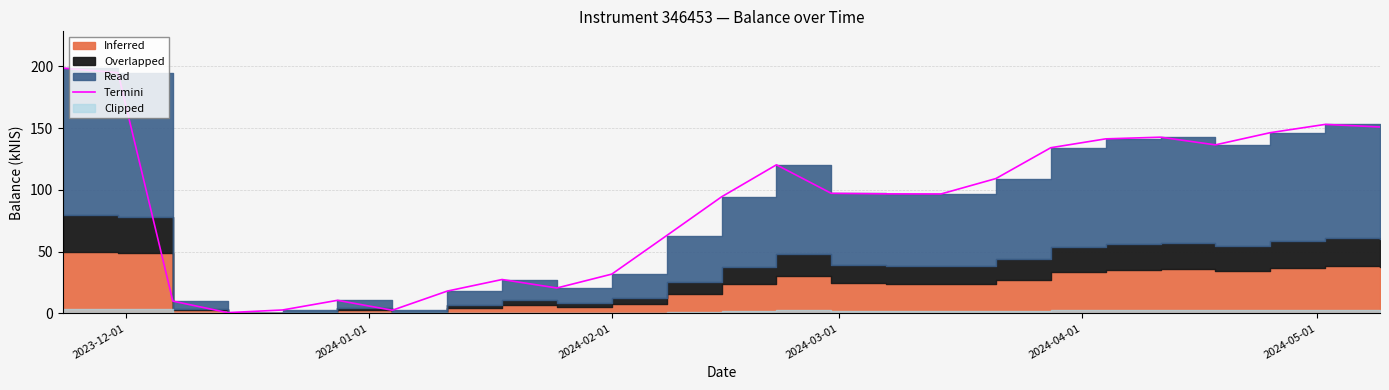

What is the minimum value shown in the chart?

0.7